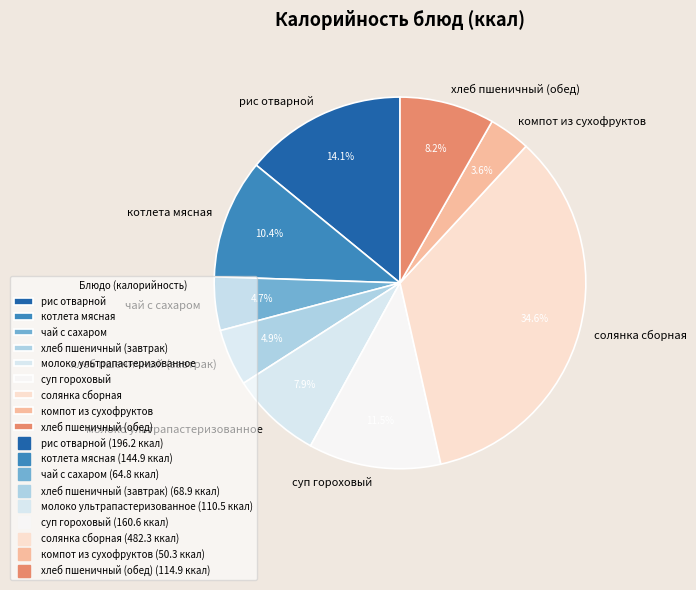

To the nearest percent, what is the difference between the суп гороховый and рис отварной slice percentages?

3%